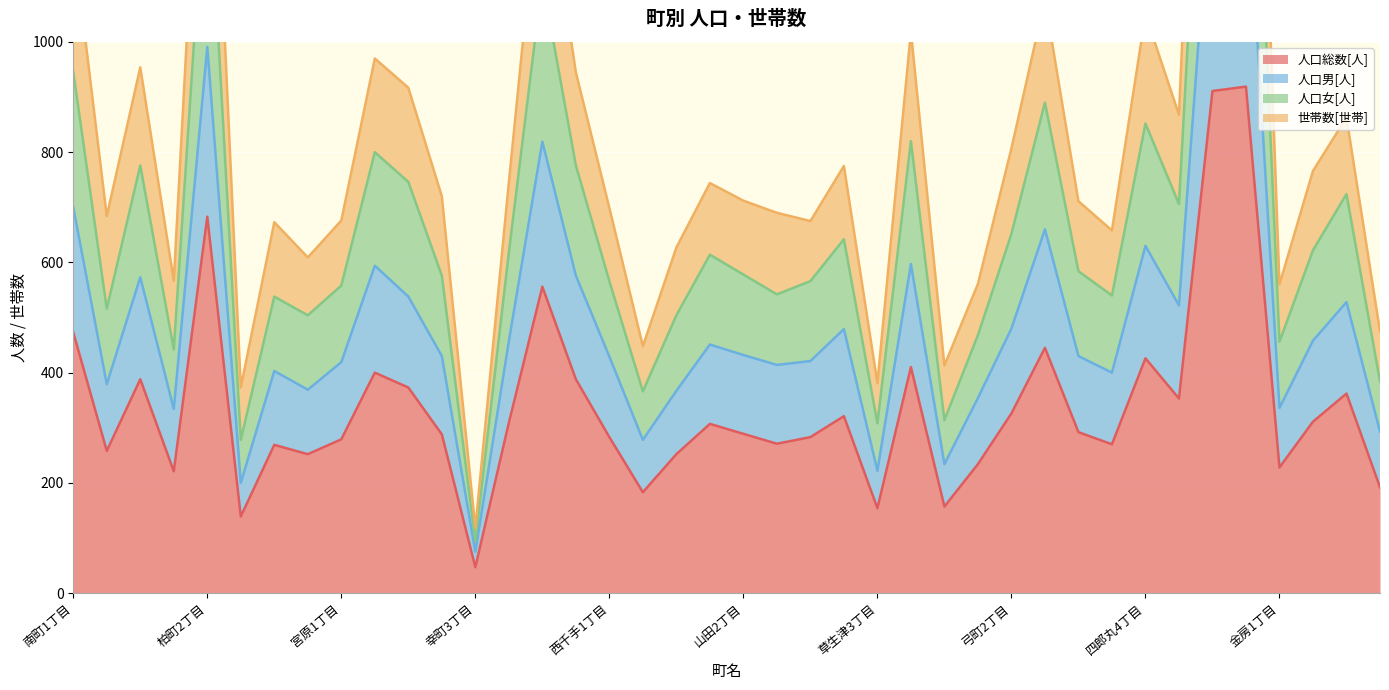

Which label corresponds to the smallest value in the chart?

幸町3丁目